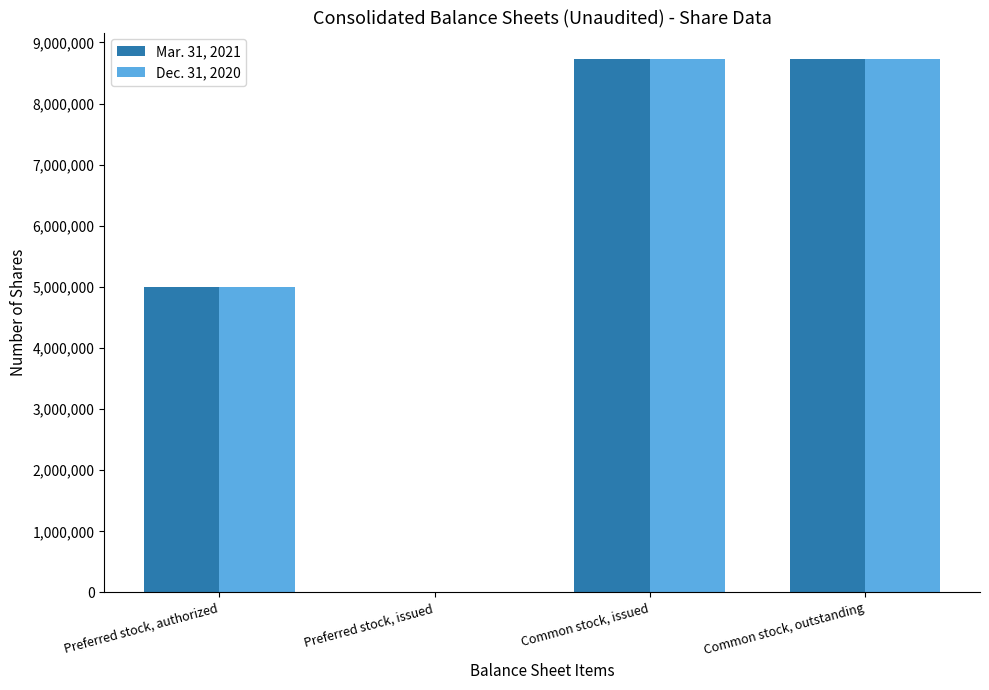

What is the total value across all series at Common stock, issued?

17452090